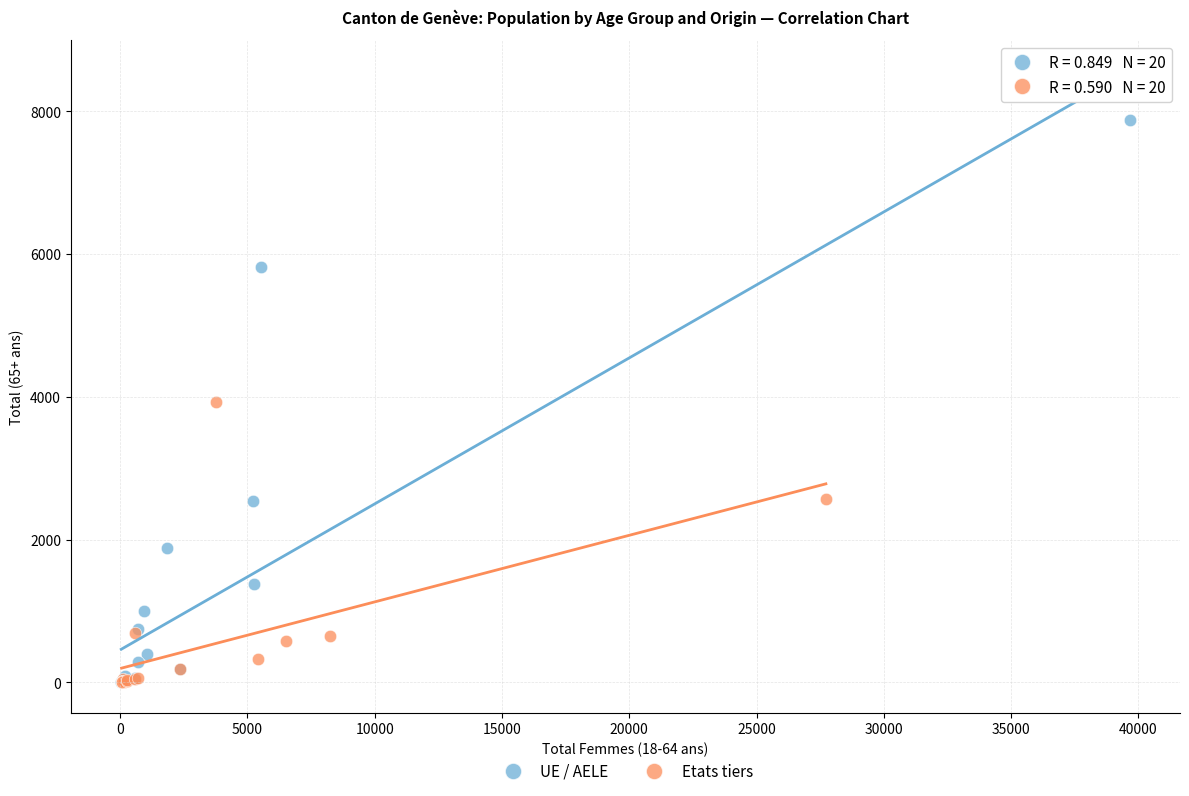

Which series has the largest Y range (max minus min)?

UE / AELE